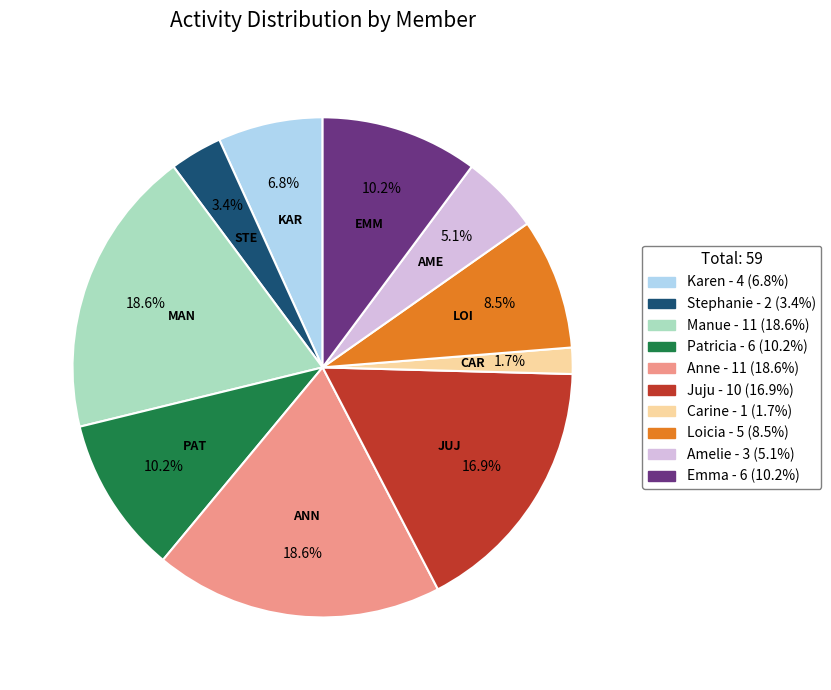

Do Patricia and Carine together represent more than half of the pie?

No